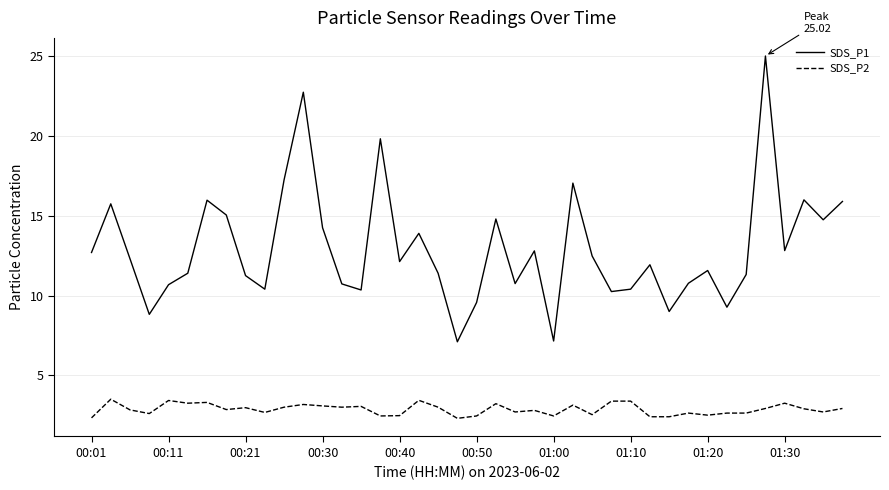

True or false: SDS_P1 and SDS_P2 cross at least once.

False